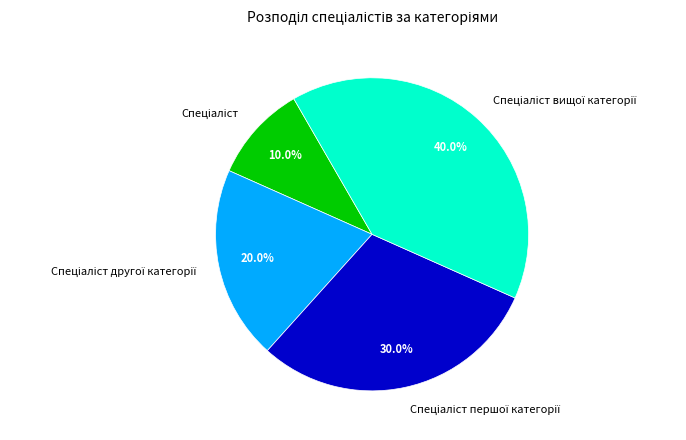

How many segments does this pie chart have?

4